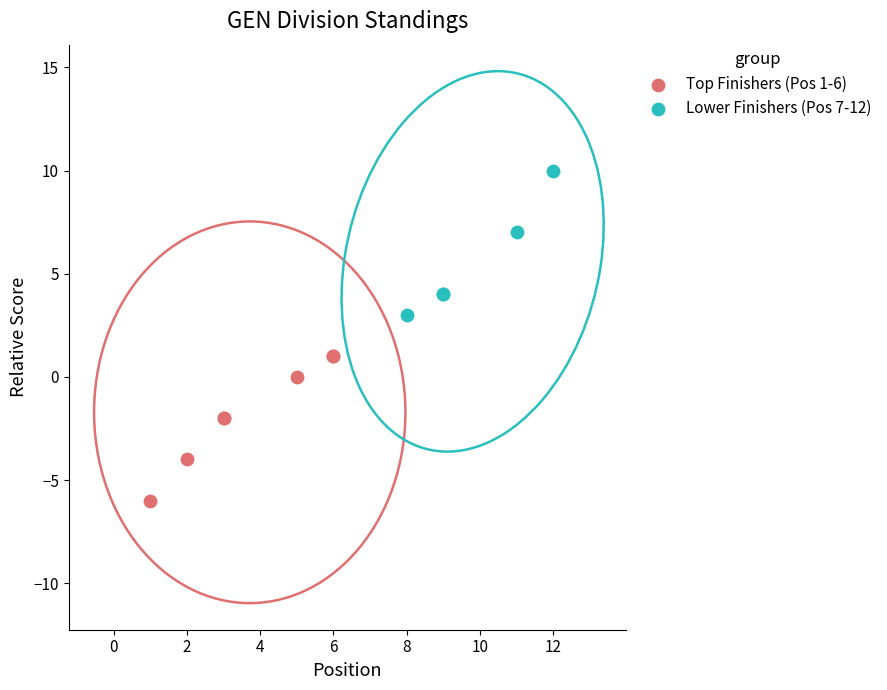

Which series reaches the minimum Y coordinate?

Top Finishers (Pos 1-6)